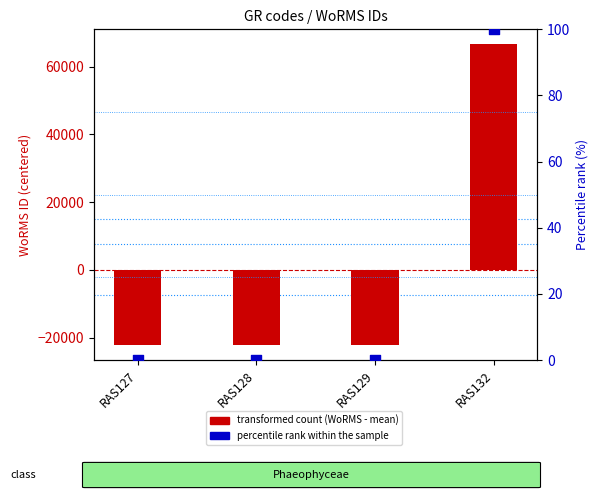

Which series reaches the minimum Y coordinate?

transformed count (WoRMS - mean)